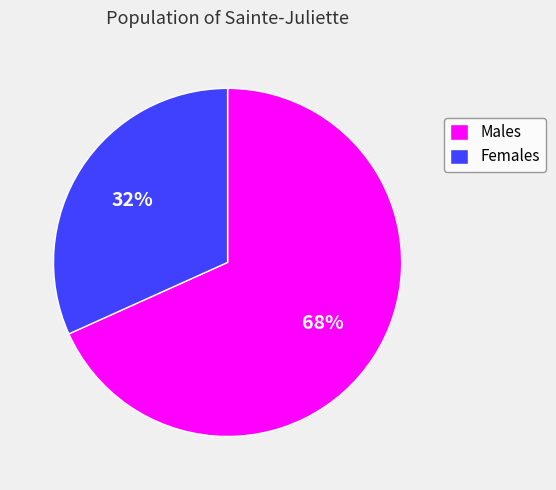

Rank the categories by value from highest to lowest.

Males, Females